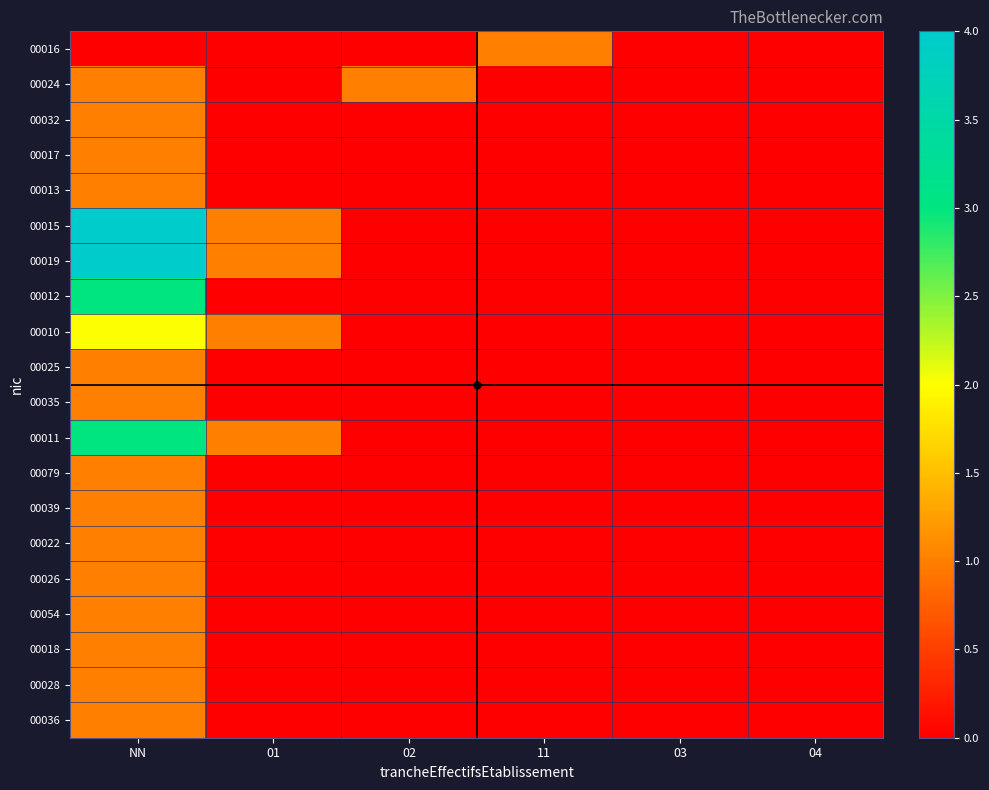

How many data points does each series have?

6